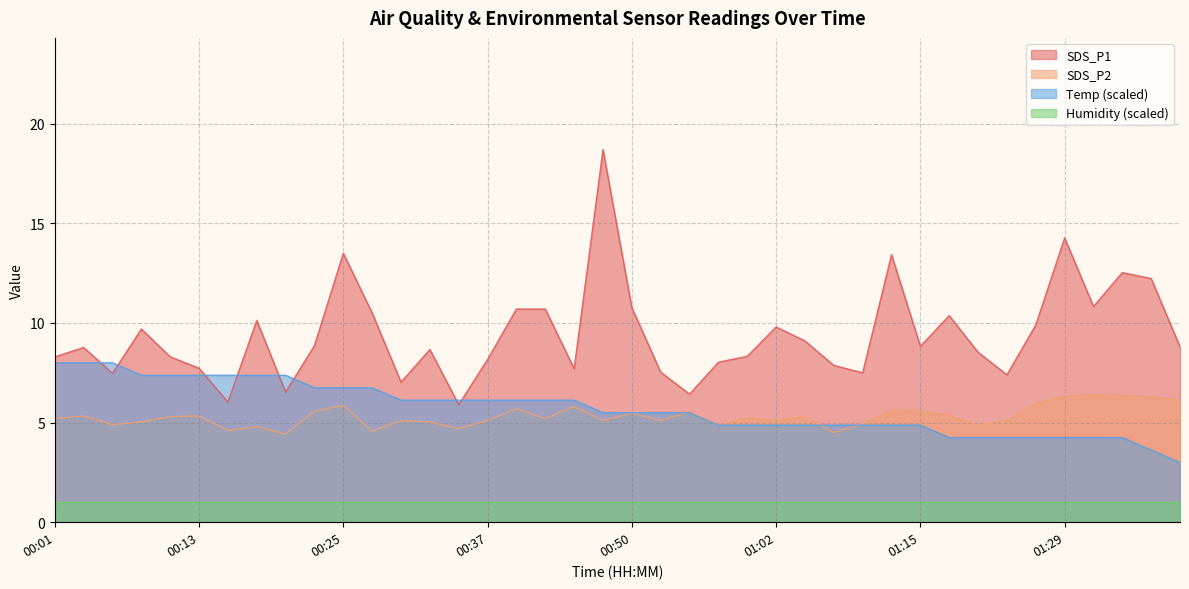

What is the difference between the SDS_P2 values at 00:33 and 01:12?

0.6